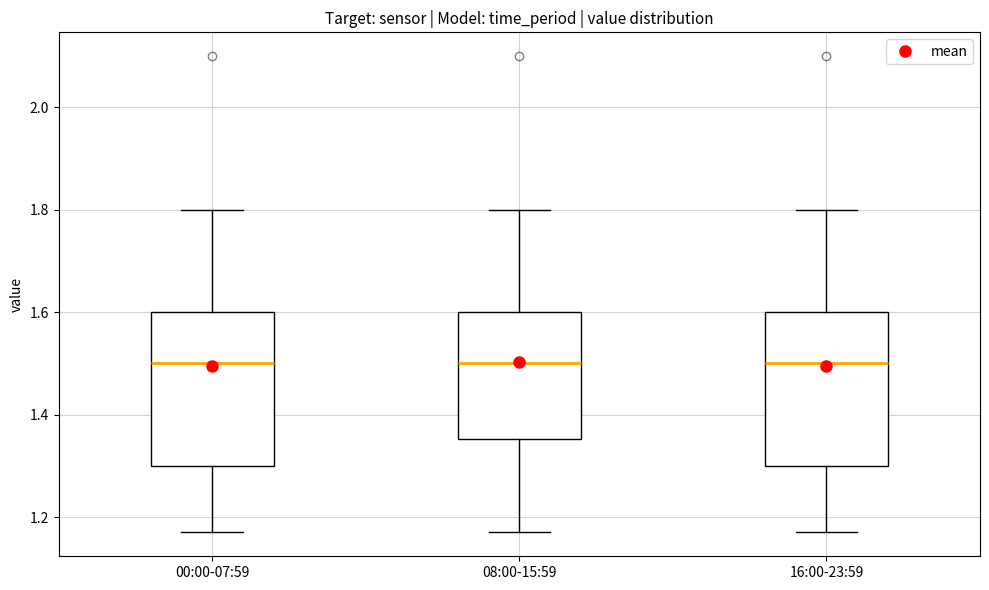

Reading left to right, read every box against the y-axis: the position of its median line, the range the box covers, and the ends of its whiskers. The values are not printed on the chart, so give them approximately, as read against the axis.

00:00-07:59: median 1.50, box 1.30 to 1.60, whiskers 1.18 to 1.80
08:00-15:59: median 1.50, box 1.36 to 1.60, whiskers 1.18 to 1.80
16:00-23:59: median 1.50, box 1.30 to 1.60, whiskers 1.18 to 1.80